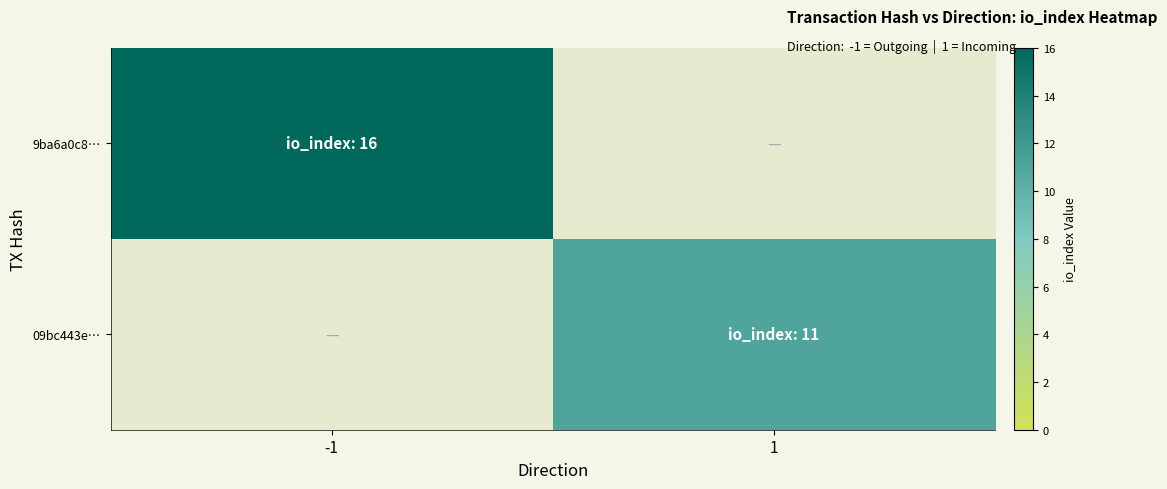

Count the number of data series in this chart.

2